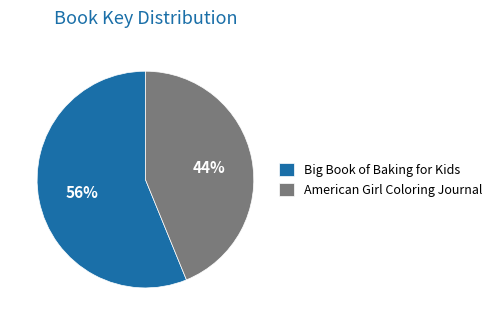

Which slice is the smallest?

American Girl Coloring Journal